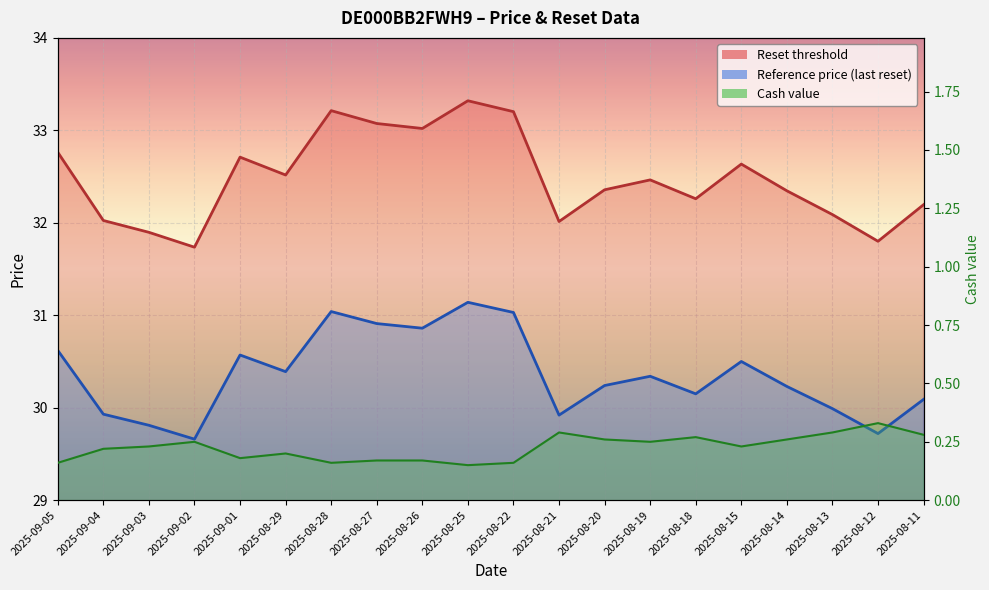

True or false: Reset threshold has a value of 33.1 at 2025-08-27.

True